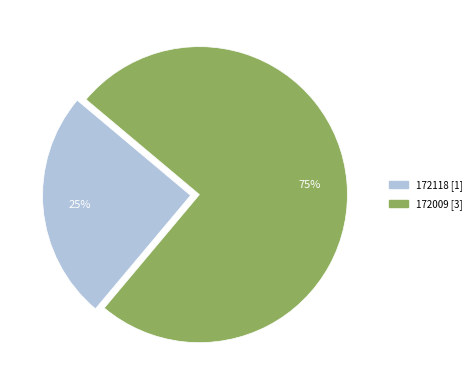

Count the number of slices in the pie.

2